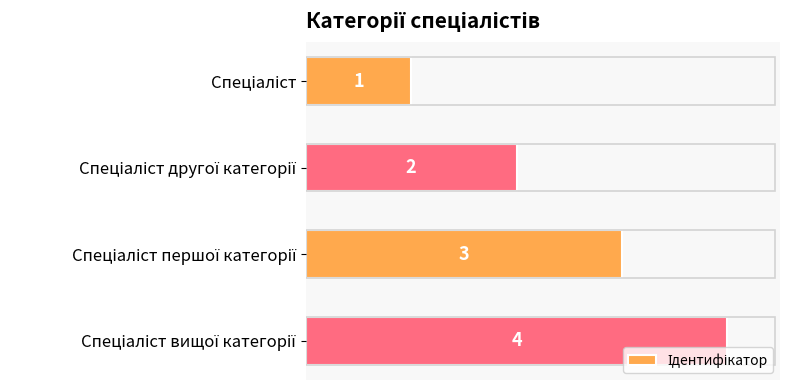

What is the value of the 1st bar from the top?

1